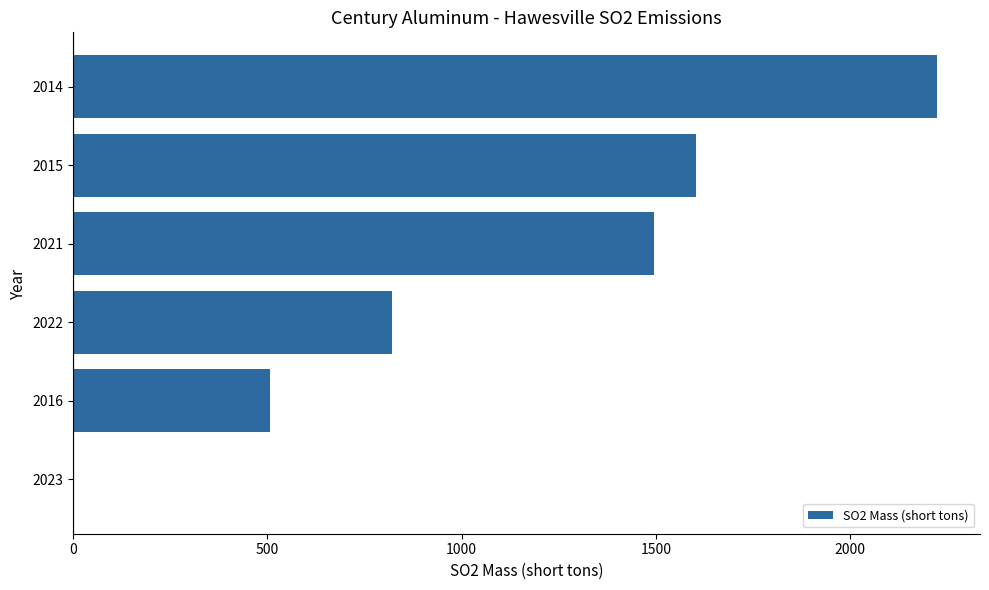

The chart shows a value of 820.1 at 2022. True or false?

True